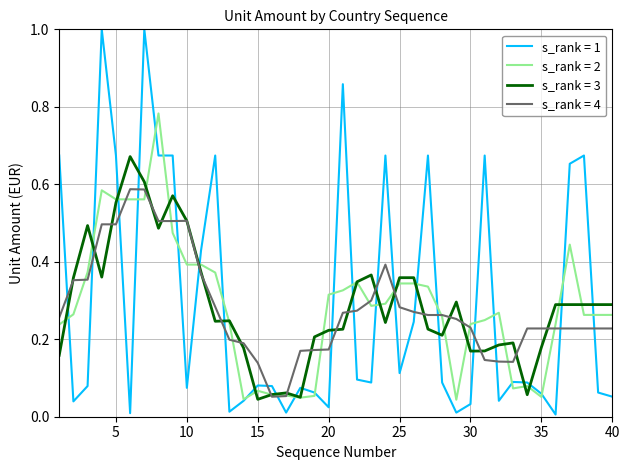

List the series in order of their peak value, highest first.

s_rank = 1, s_rank = 2, s_rank = 3, s_rank = 4